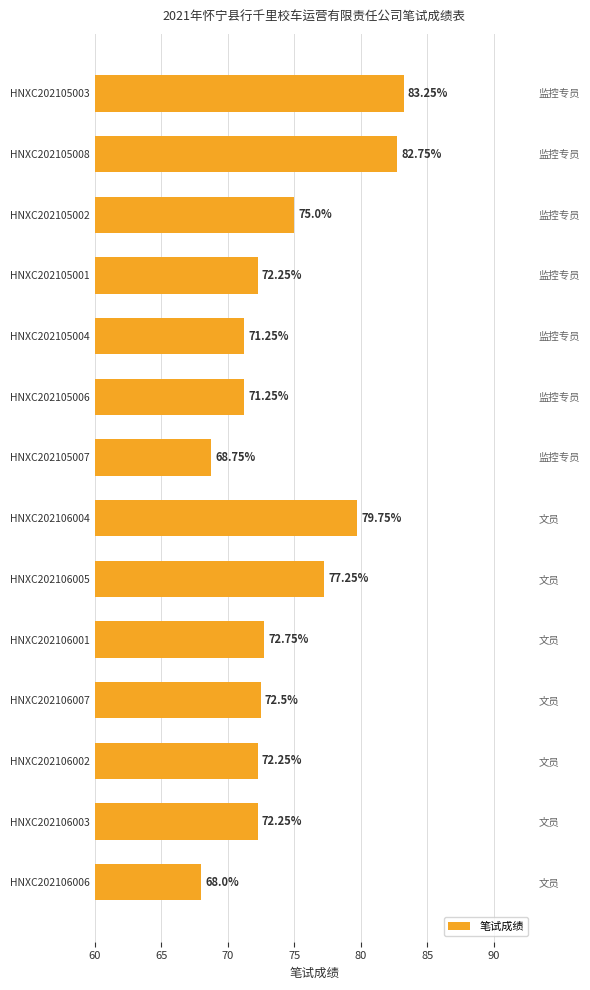

The chart shows a value of 72.5 at HNXC202106007. True or false?

True